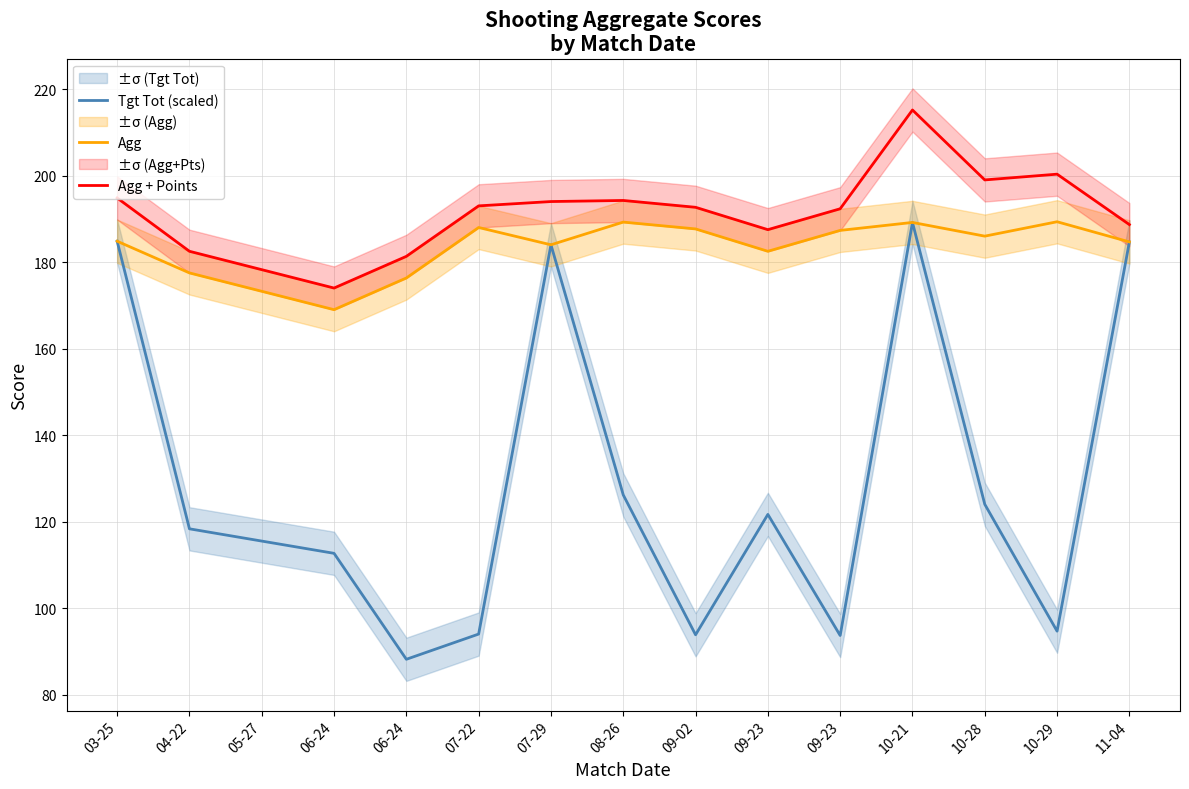

Reading right to left, extract all data points from this chart.

Tgt Tot (scaled): 184.7	94.7	124.0	189.2	93.7	121.7	93.8	126.2	184.0	94.0	88.2	112.7	115.5	118.3	184.8
Agg: 184.7	189.3	186.0	189.2	187.3	182.5	187.7	189.2	184.0	188.0	176.3	169.0	173.2	177.5	184.8
Agg + Points: 188.7	200.3	199.0	215.2	192.3	187.5	192.7	194.2	194.0	193.0	181.3	174.0	178.2	182.5	194.8